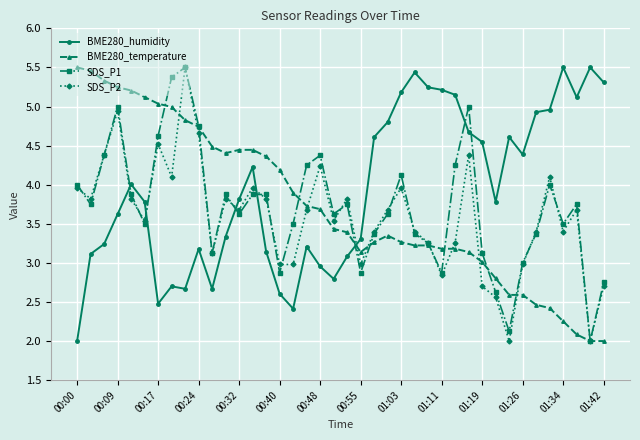

What is the value of the BME280_humidity point at the 16th from the left?

2.6